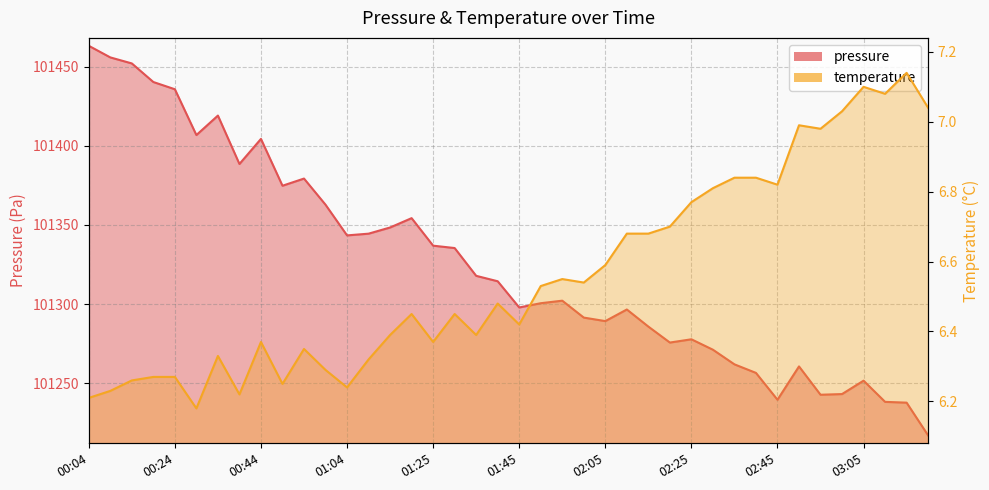

The value of temperature at 02:15 is 6.7. True or false?

True